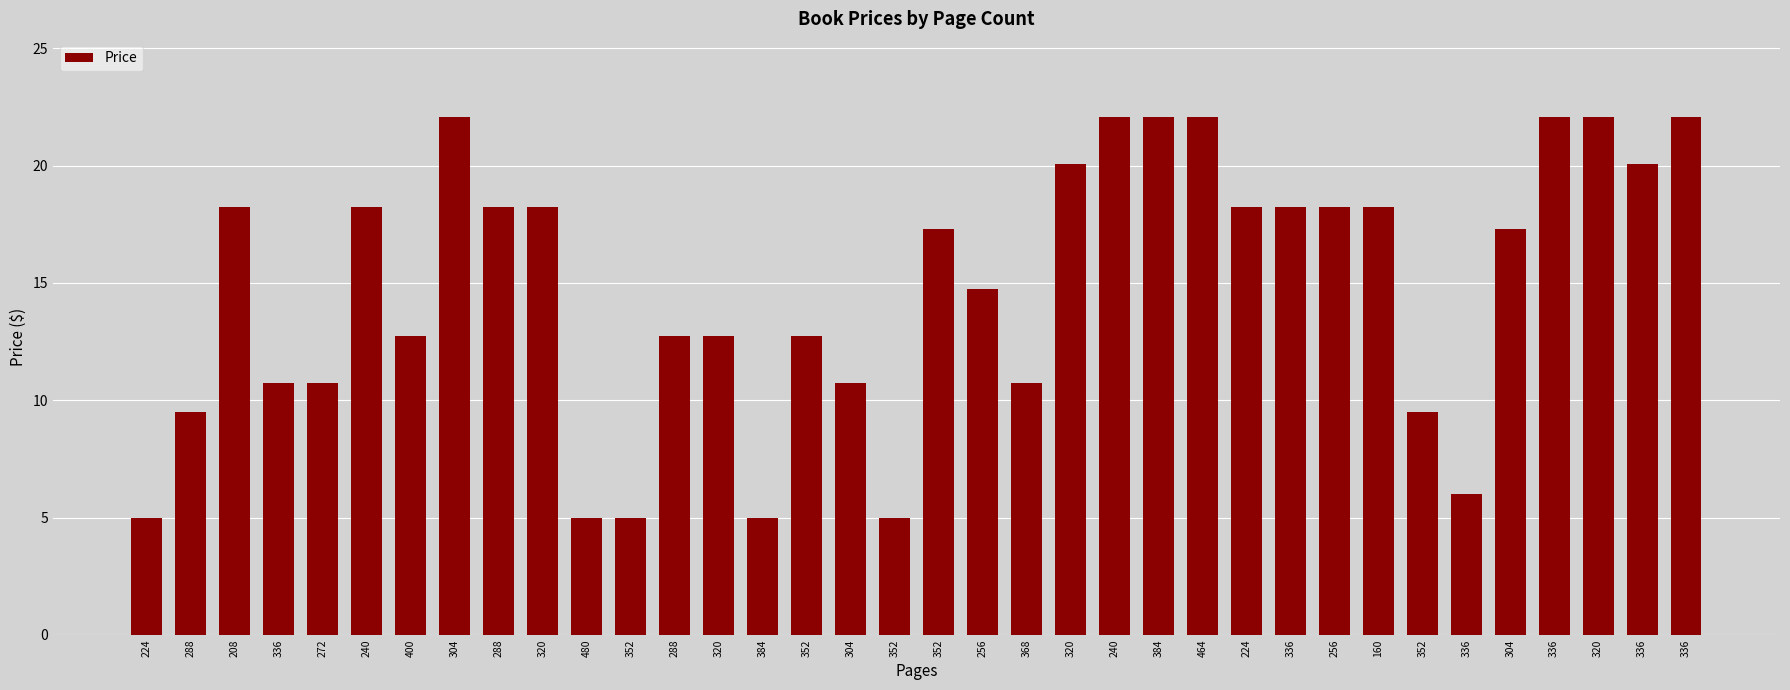

What is the minimum value shown in the chart?

5.0